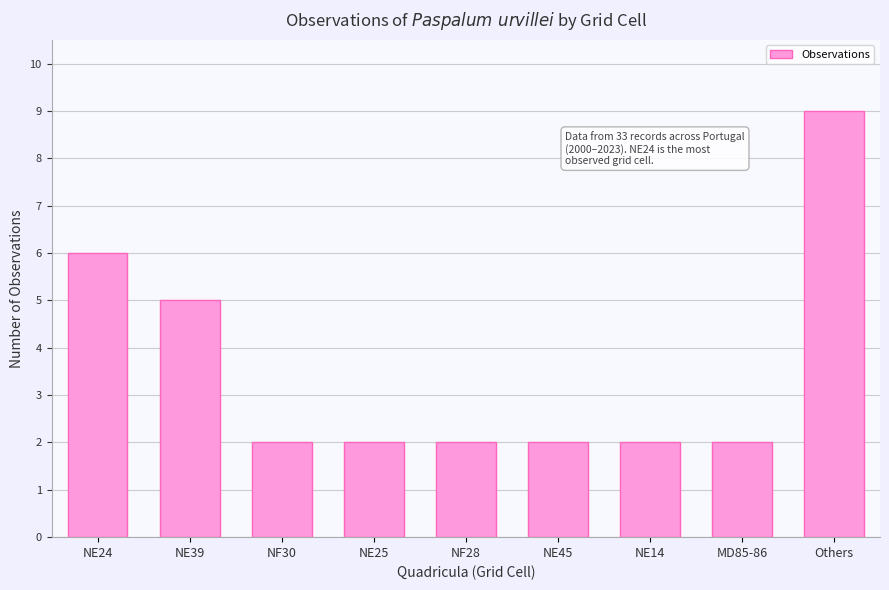

What is the smallest value displayed?

2